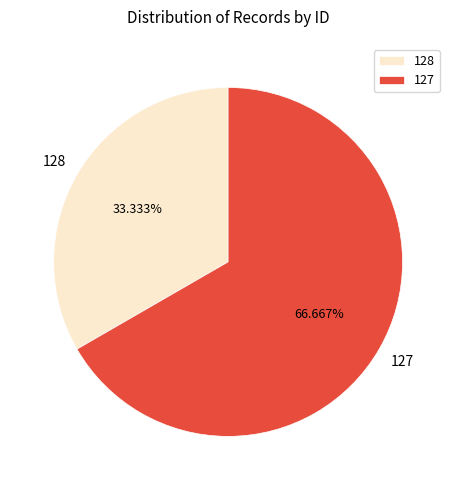

To the nearest percent, what percentage of the pie is 128?

33%